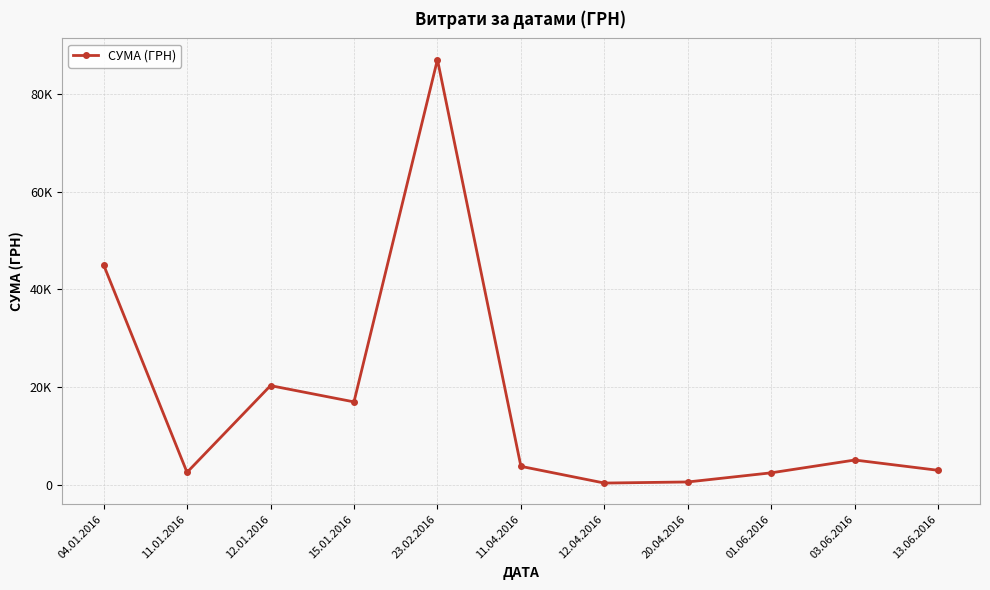

What is the sum of all values?

186983.8